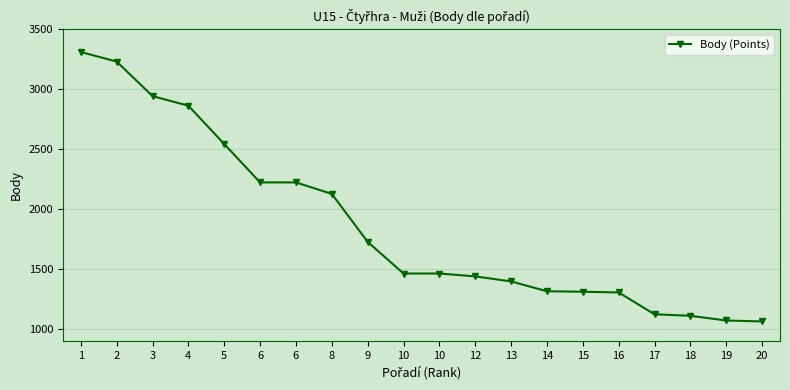

True or false: the data shows 401 at 10.

False